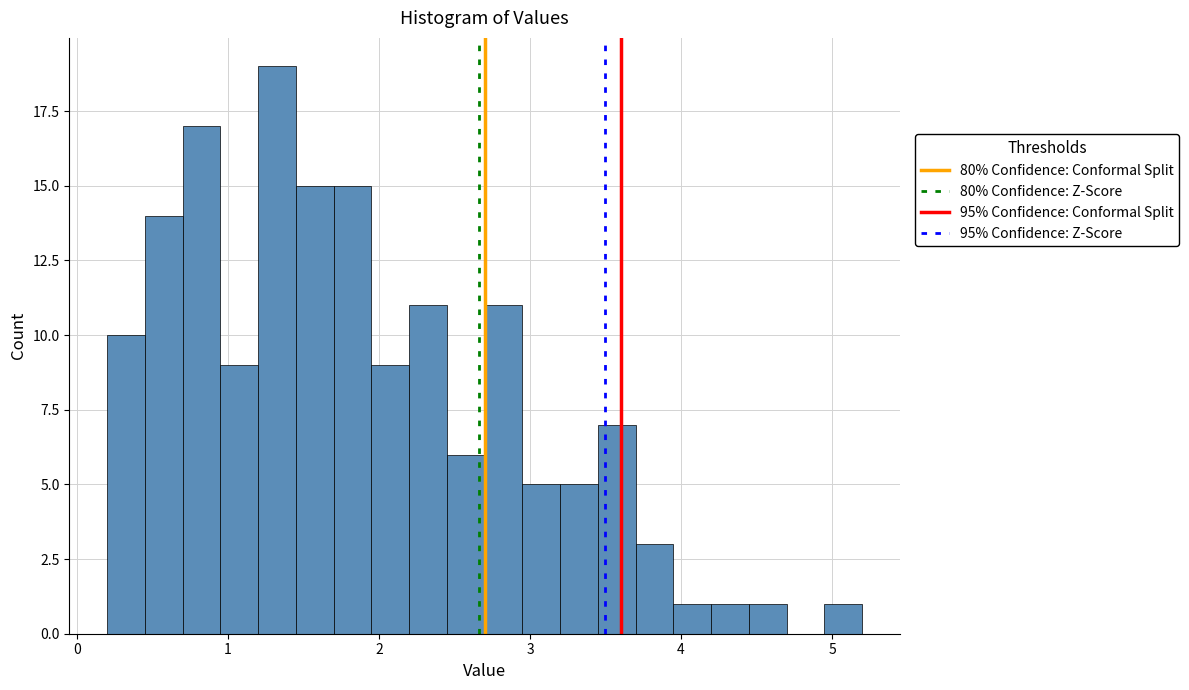

Around what value on the x-axis is the tallest bar? Give the approximate position of its centre, as read against the axis.

1.3